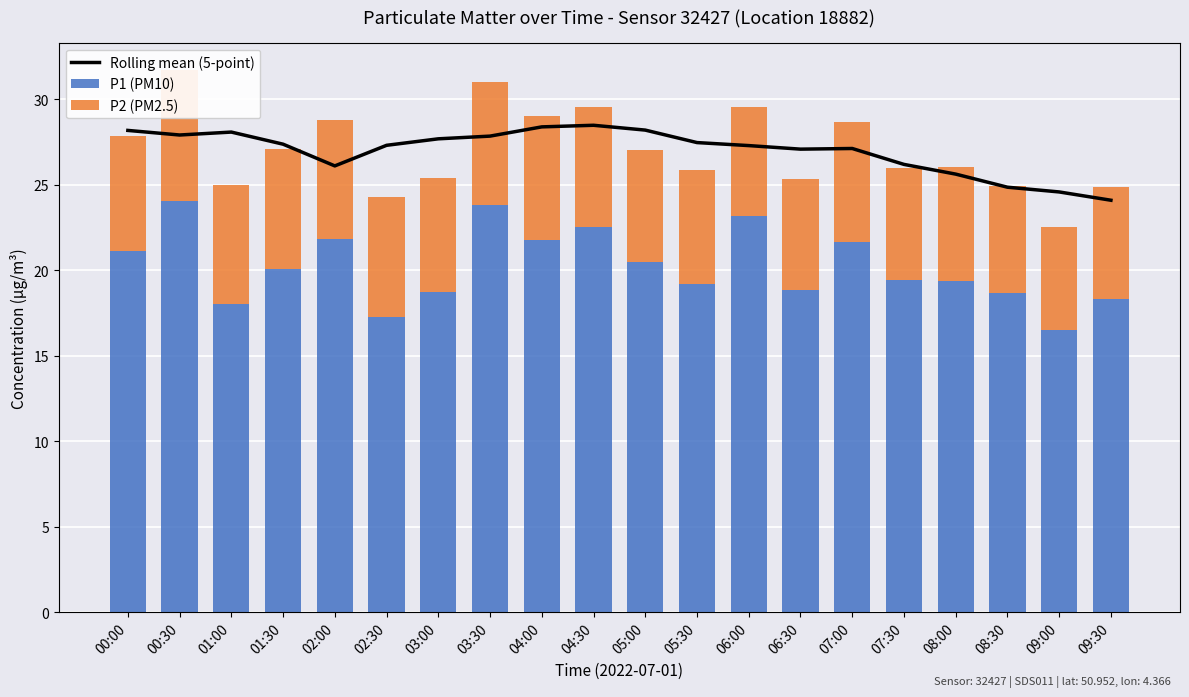

How many groups of bars are there?

20